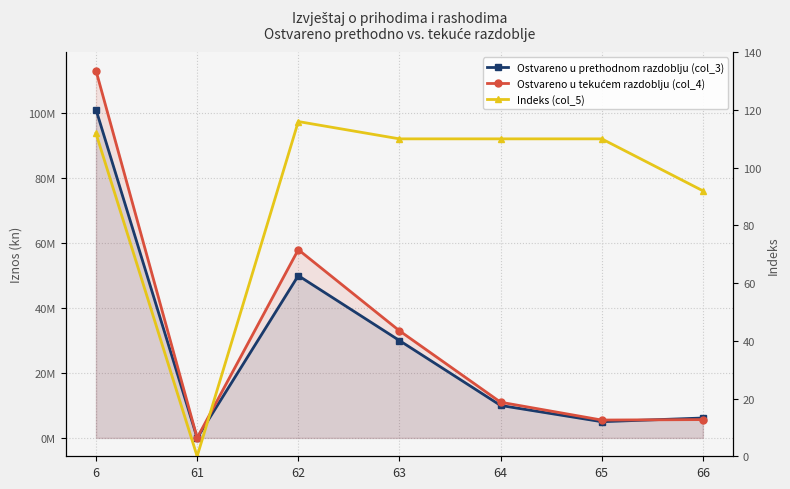

Reading left to right, what are all the values shown in this chart?

Ostvareno u prethodnom razdoblju (col_3): 6=101132590.0	61=0.0	62=50000000.0	63=30000000.0	64=10000000.0	65=5000000.0	66=6132590.0
Ostvareno u tekućem razdoblju (col_4): 6=113144758.0	61=0.0	62=58000000.0	63=33000000.0	64=11000000.0	65=5500000.0	66=5644758.0
Indeks (col_5): 6=111.9	61=0.0	62=116.0	63=110.0	64=110.0	65=110.0	66=92.0